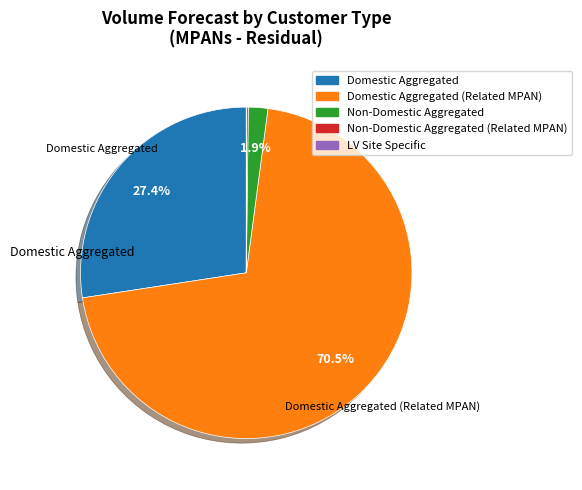

Does any single category account for the majority?

Yes